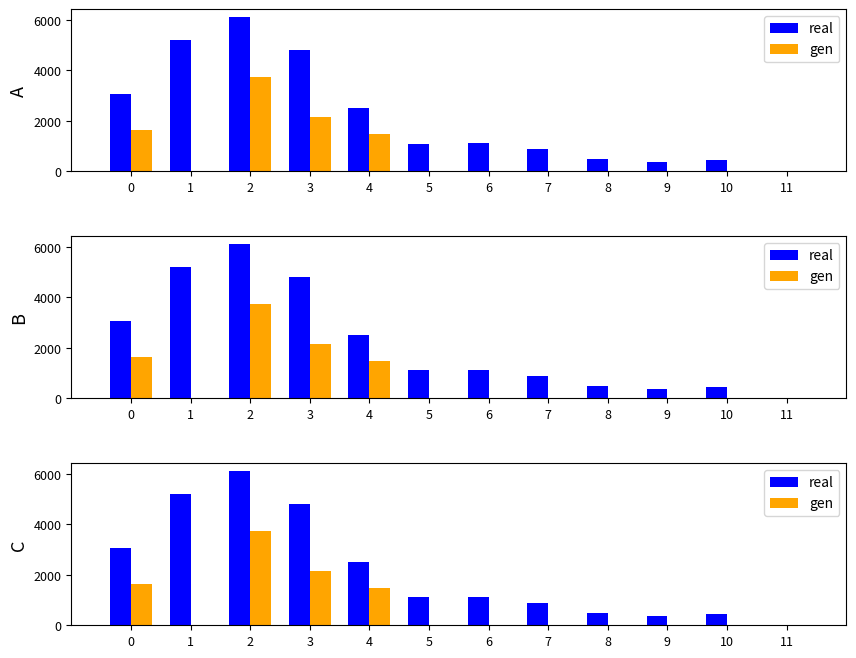

What is the difference between the highest and lowest values at 0?

1419